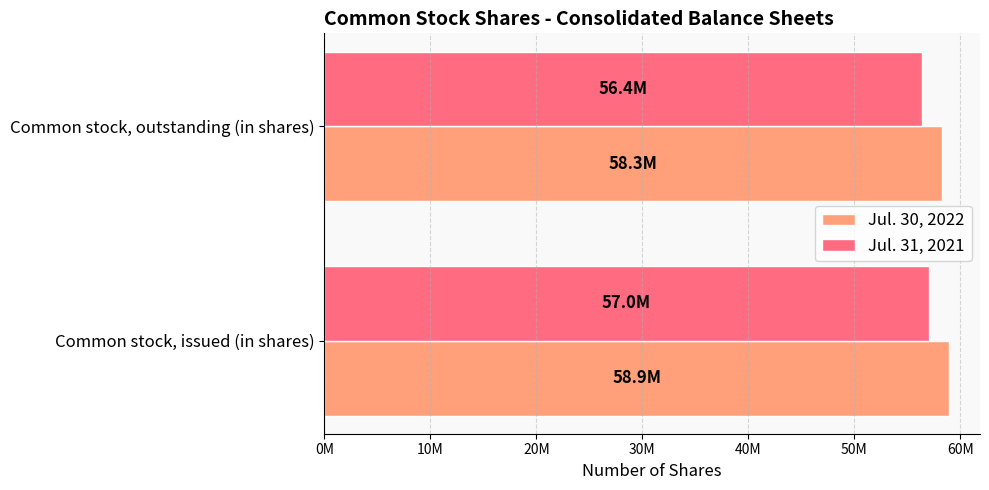

What is the value of the Jul. 30, 2022 bar at the 2nd from the left?

58300000